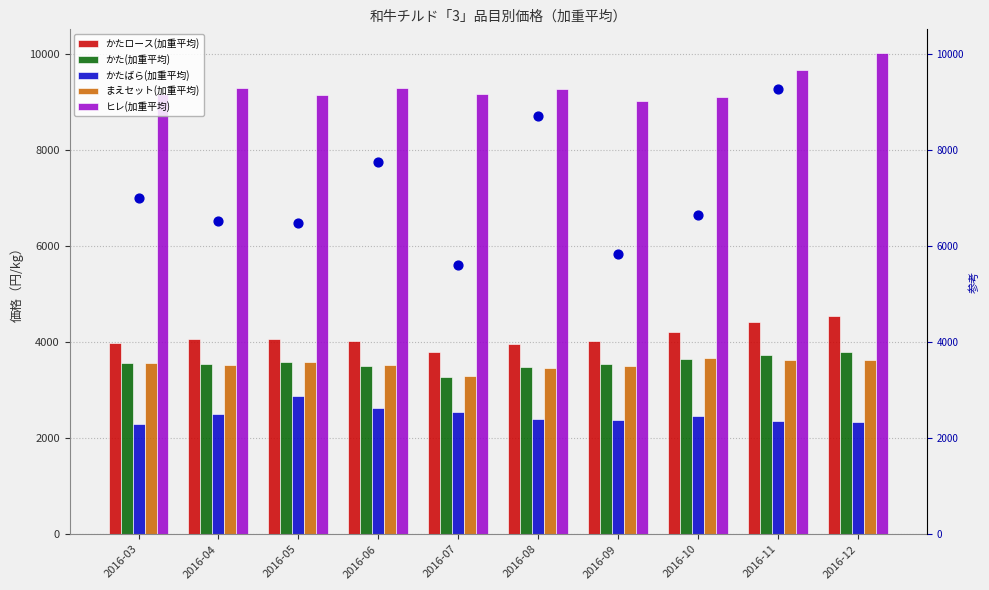

At how many categories does at least one series exceed 7698?

10